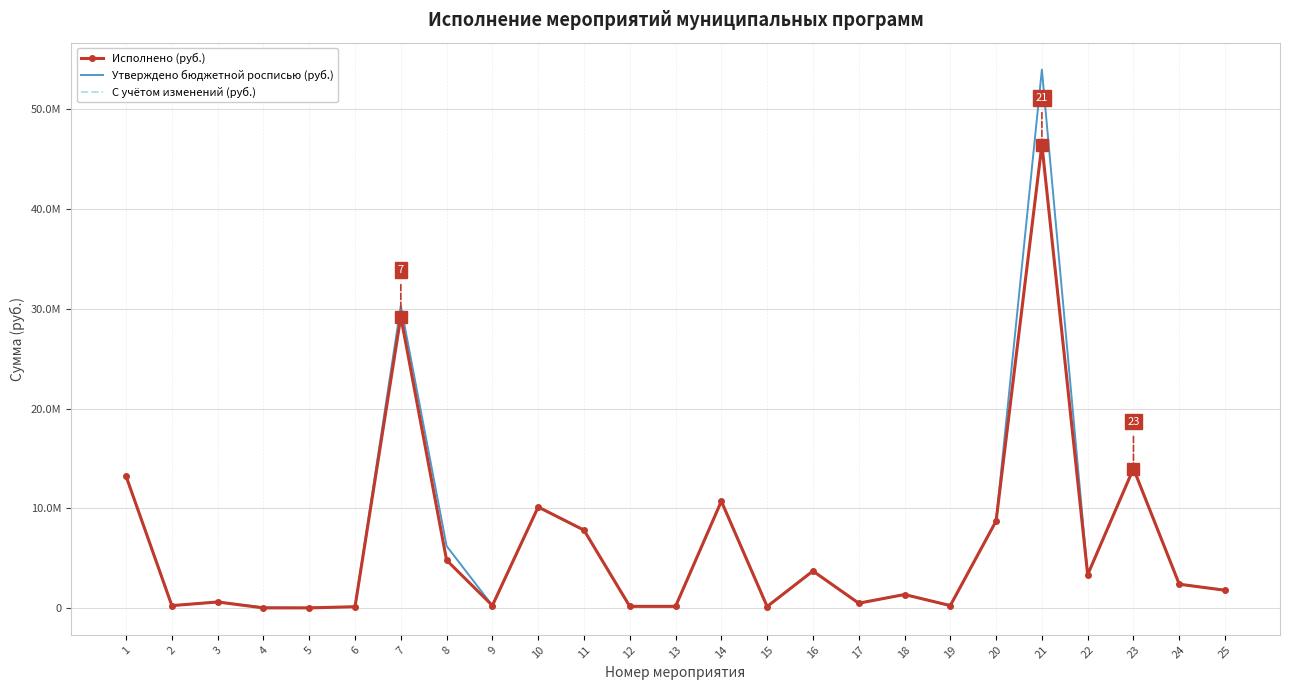

Where is the first local minimum for Утверждено бюджетной росписью (руб.)?

2